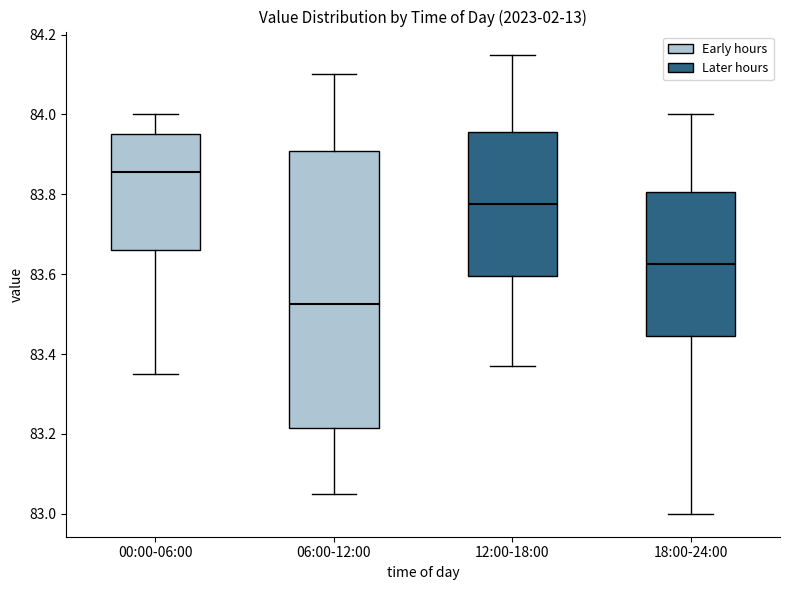

Which box has the lowest median line?

06:00-12:00